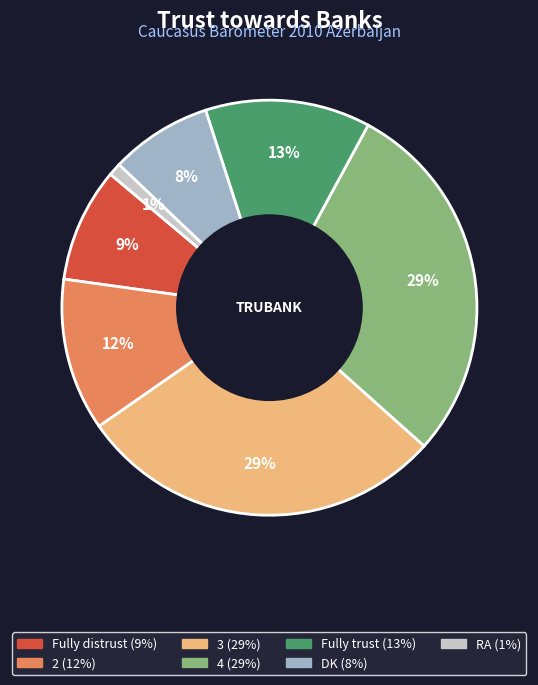

Which category has the smallest portion of the pie?

RA